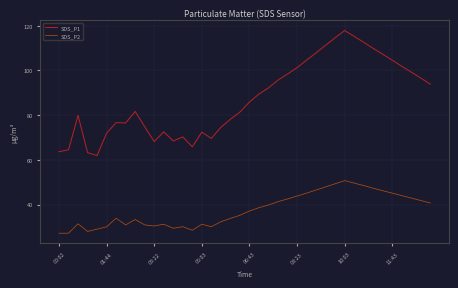

How many lines are shown in the chart?

2